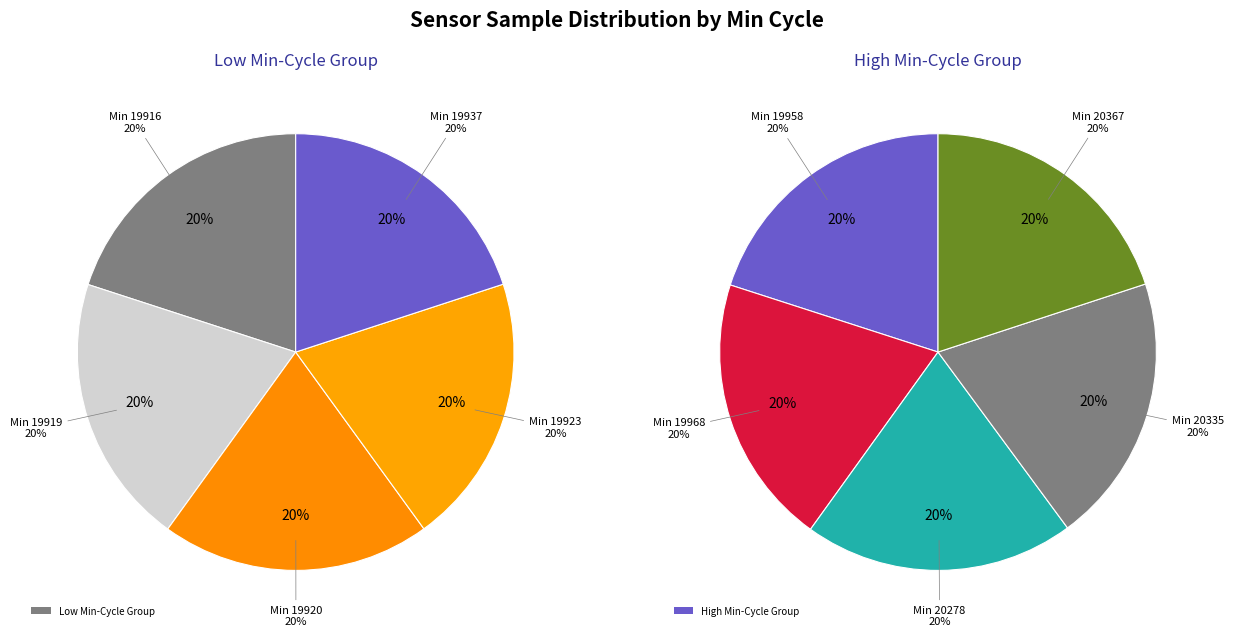

How many segments does this pie chart have?

10